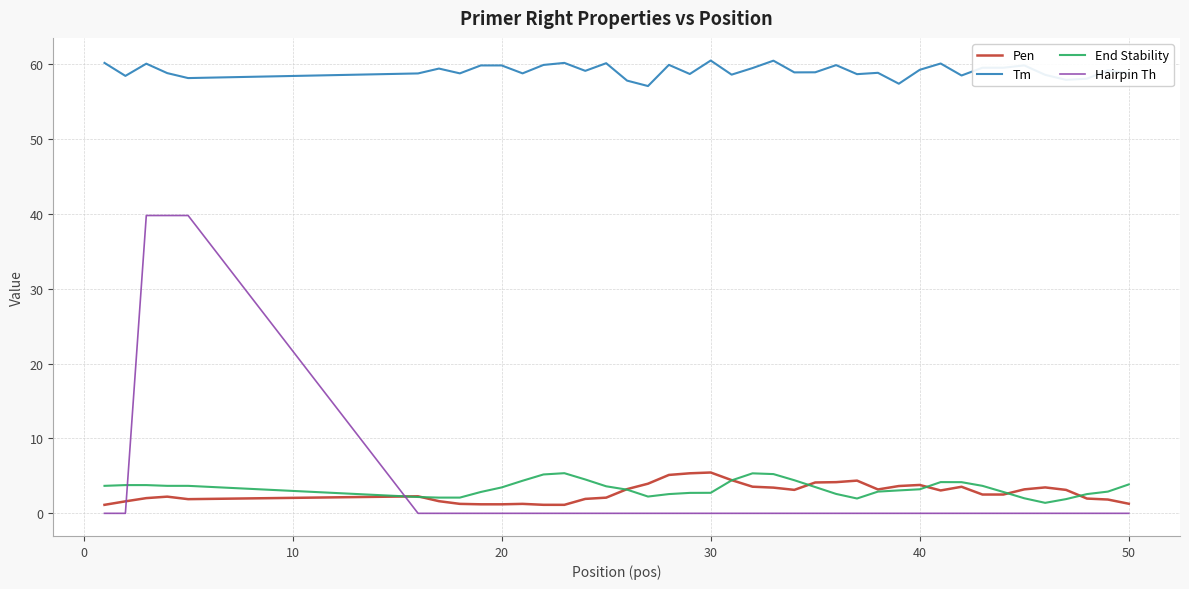

How many times do Pen and Hairpin Th cross each other?

2